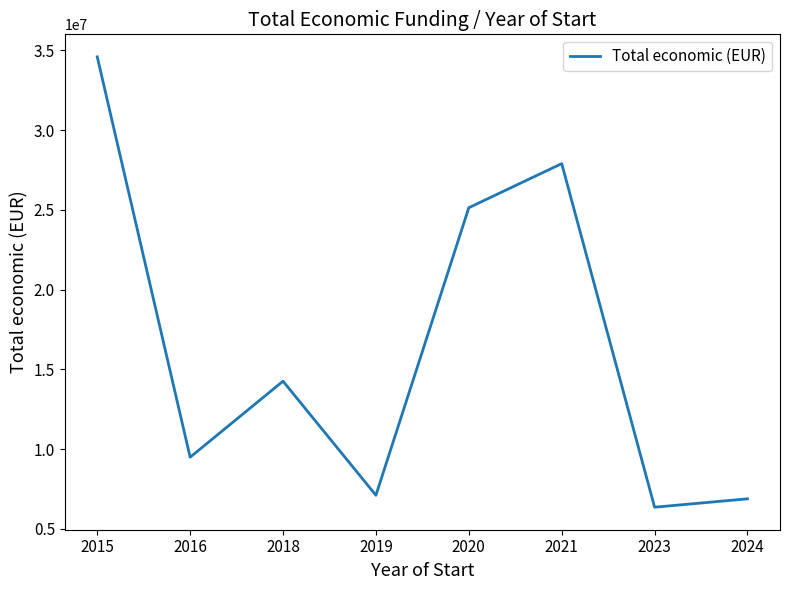

Which has a higher value, 2021 or 2023?

2021